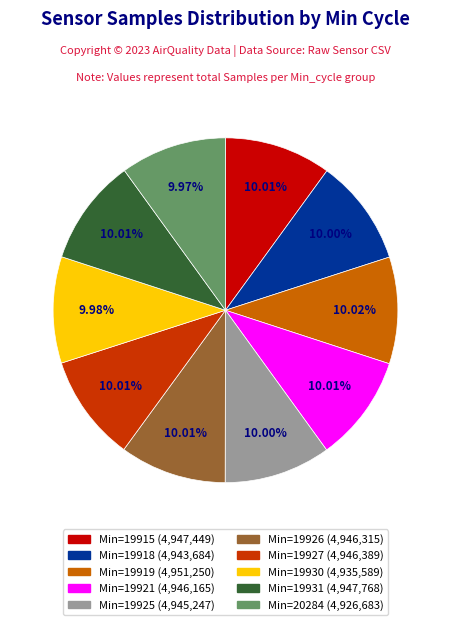

Is there a majority slice in this chart?

No